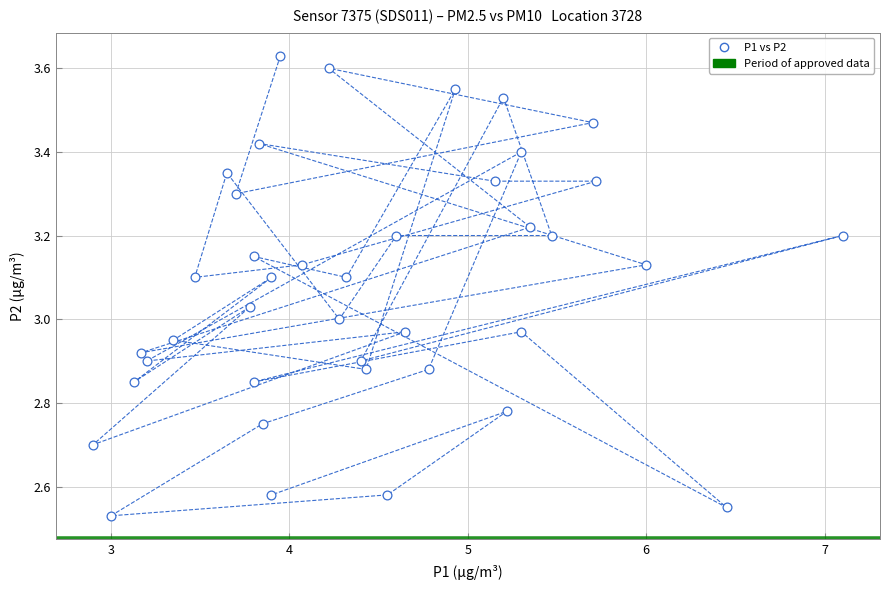

What is the range of X values (max minus min)?

4.2